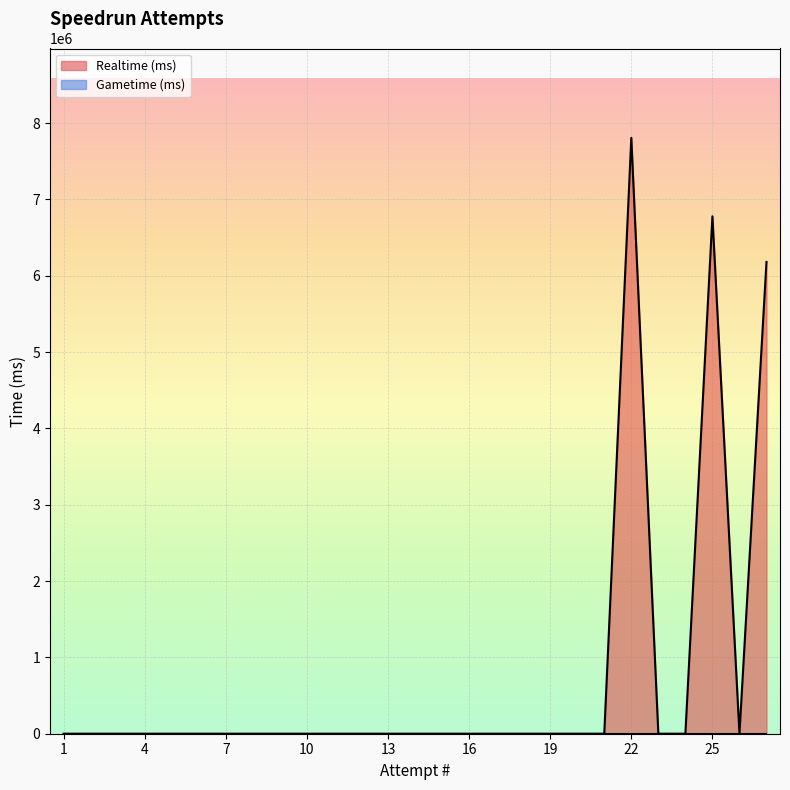

True or false: the data shows 2543406 at 24.

False